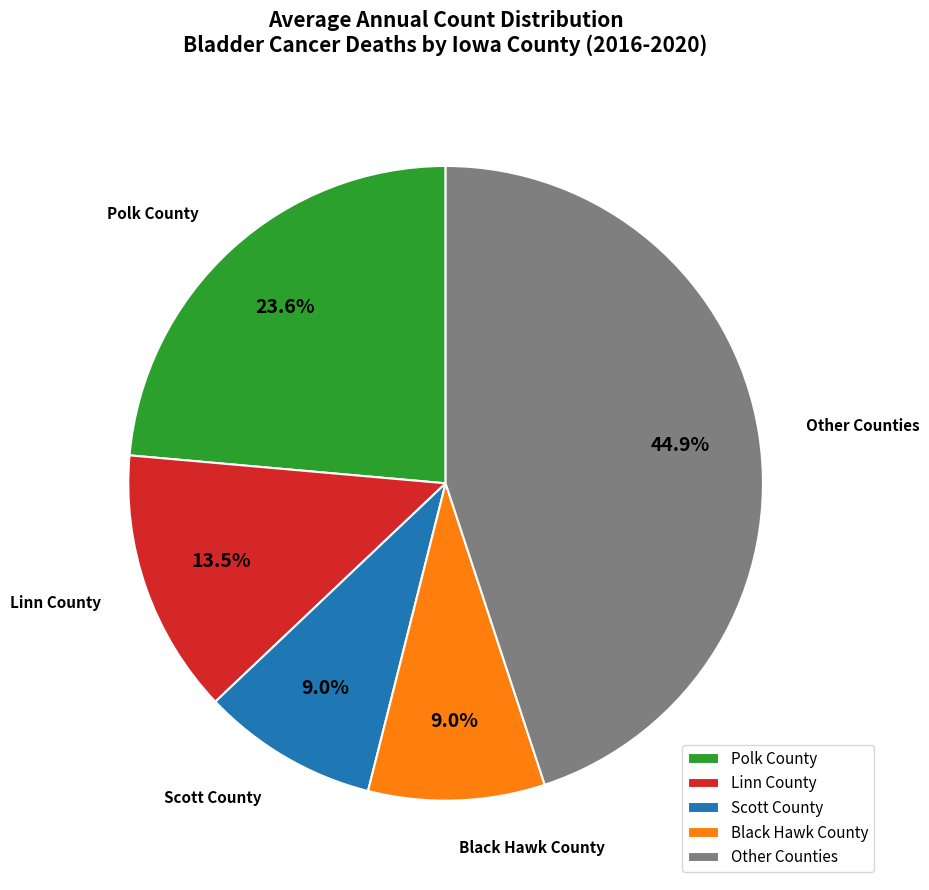

What is the ratio of the value at Scott County to the value at Linn County?

0.7